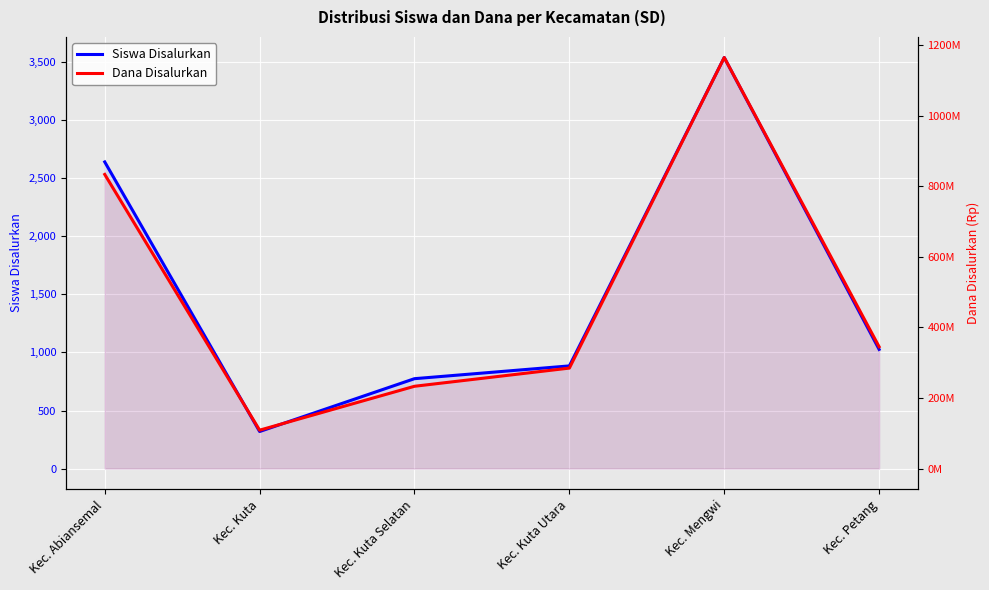

The Dana Disalurkan series shows 345375000 at Kec. Petang. True or false?

True